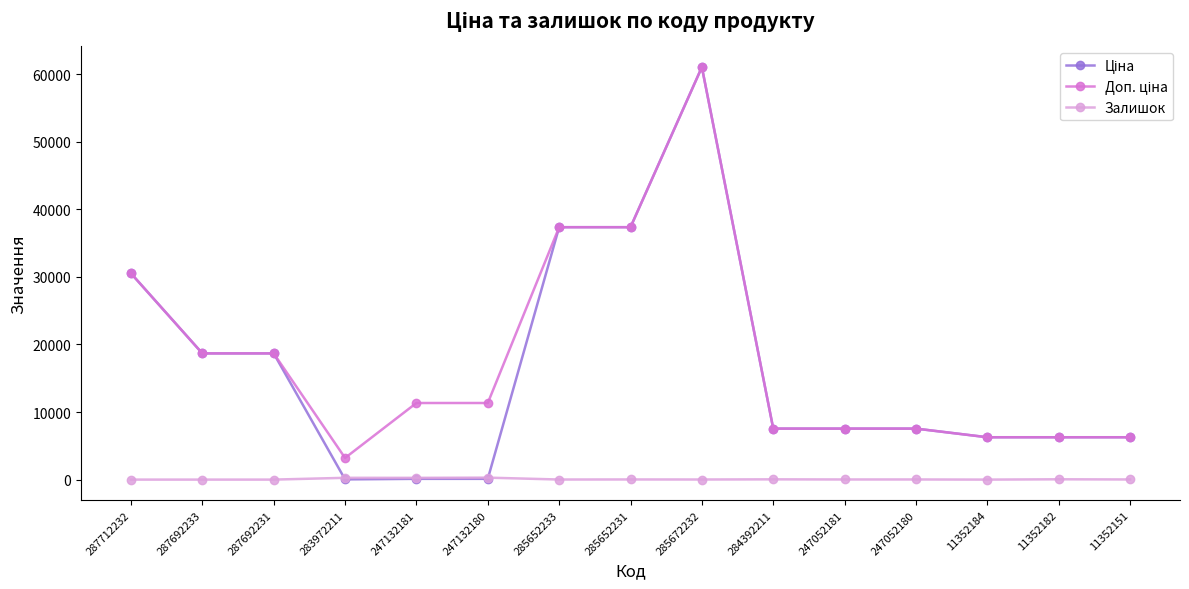

What is the greatest value displayed?

61024.7